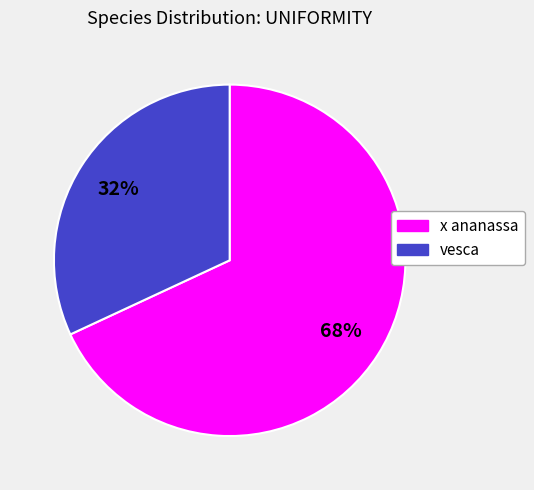

To the nearest percent, what is the difference between the largest and smallest slice percentages?

36%